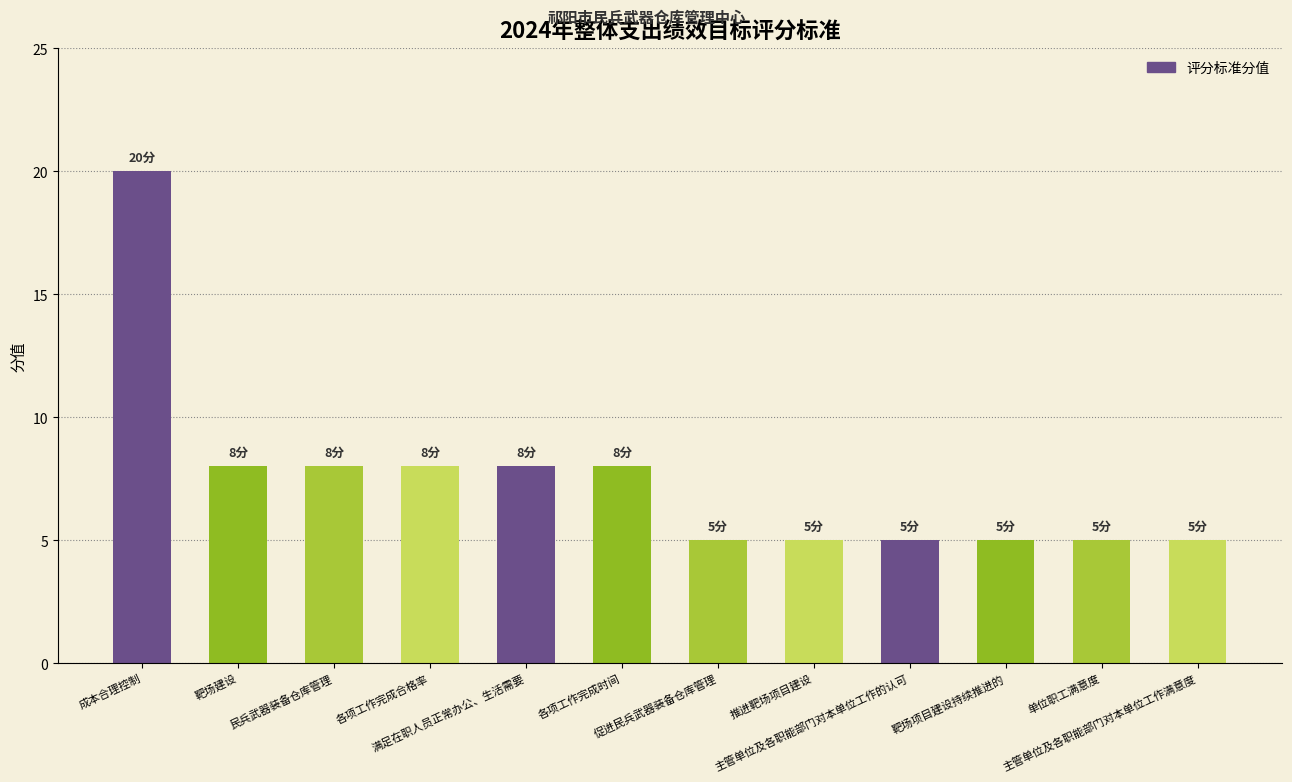

Reading right to left, extract all data points from this chart.

5	5	5	5	5	5	8	8	8	8	8	20